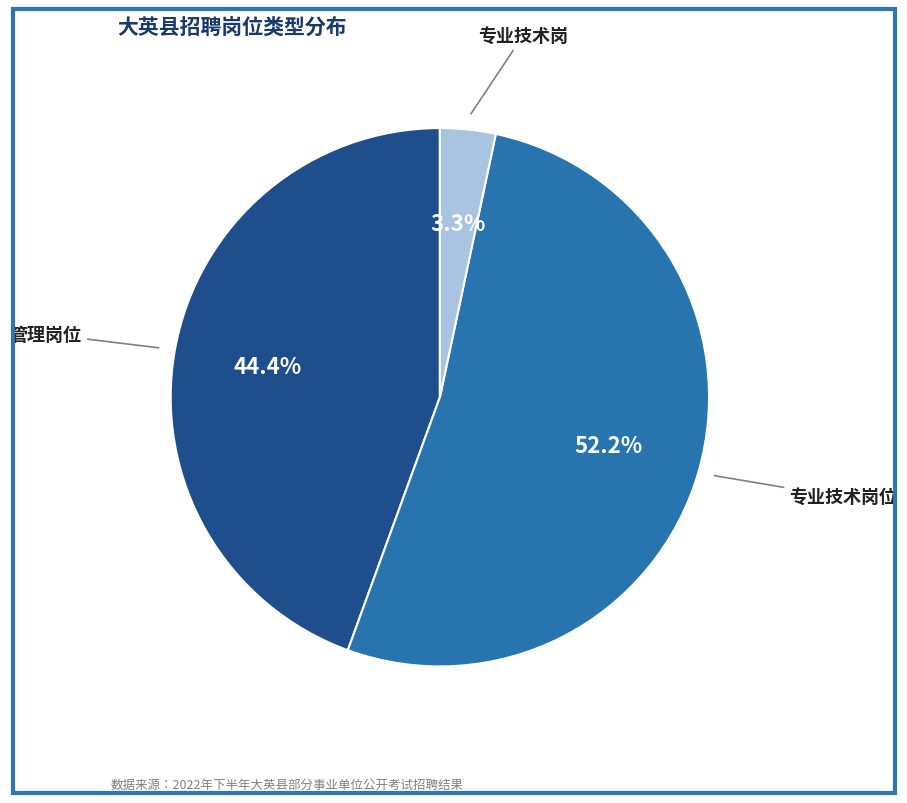

How many slices are in this pie chart?

3